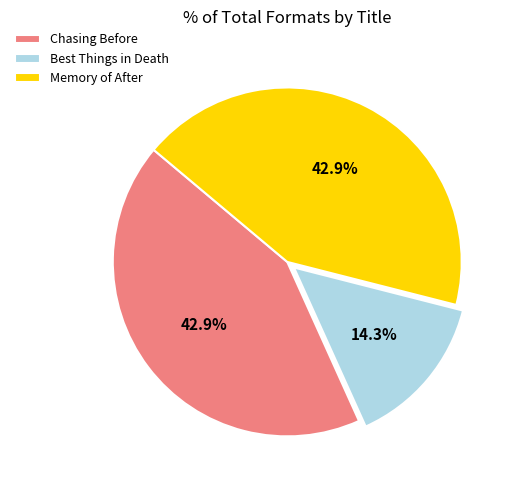

What is the smallest slice in the pie chart?

Best Things in Death